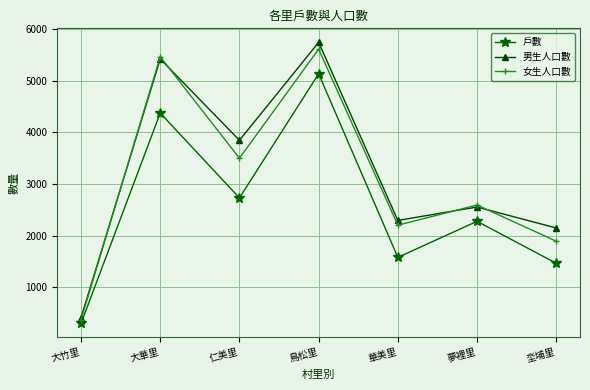

What position from the right is 仁美里?

5